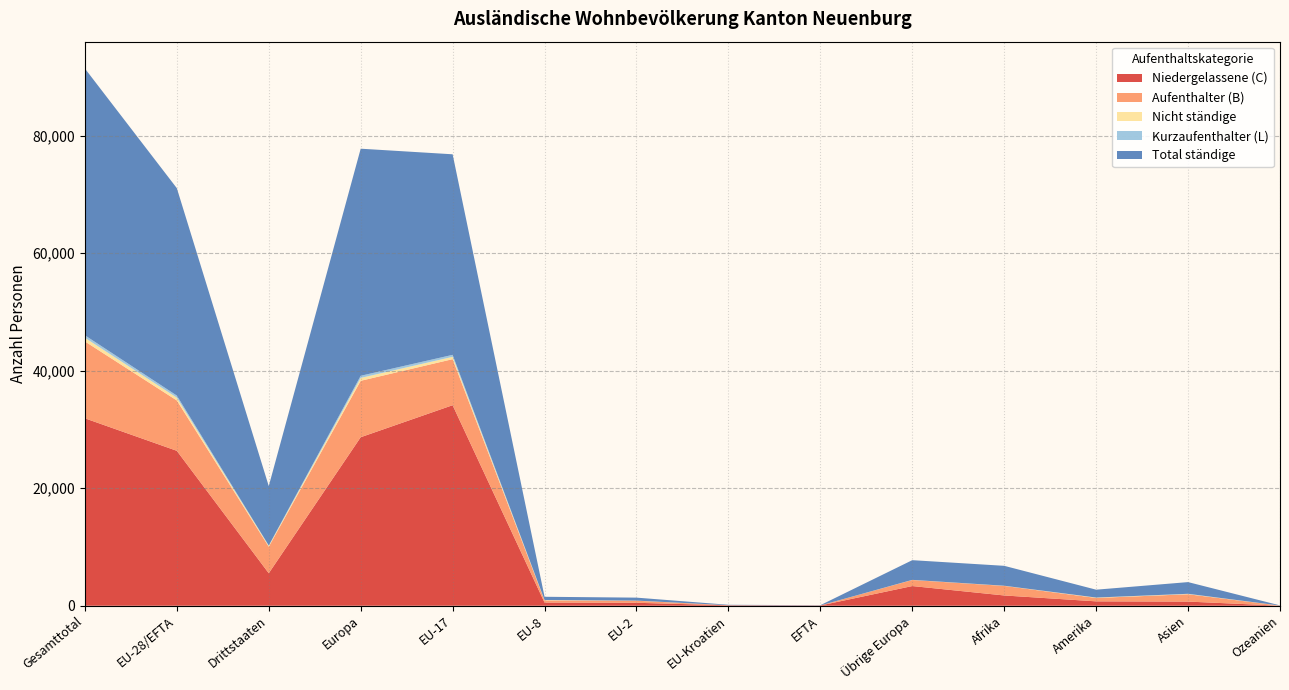

Reading right to left, what are all the values shown in this chart?

Niedergelassene (C): Ozeanien=10	Asien=708	Amerika=746	Afrika=1750	Übrige Europa=3351	EFTA=42	EU-Kroatien=75	EU-2=504	EU-8=545	EU-17=34131	Europa=28682	Drittstaaten=5532	EU-28/EFTA=26368	Gesamttotal=31900
Aufenthalter (B): Ozeanien=14	Asien=1248	Amerika=581	Afrika=1626	Übrige Europa=1031	EFTA=8	EU-Kroatien=13	EU-2=349	EU-8=365	EU-17=7837	Europa=9603	Drittstaaten=4513	EU-28/EFTA=8572	Gesamttotal=13085
Nicht ständige: Ozeanien=6	Asien=46	Amerika=61	Afrika=21	Übrige Europa=17	EFTA=1	EU-Kroatien=0	EU-2=21	EU-8=56	EU-17=397	Europa=492	Drittstaaten=151	EU-28/EFTA=475	Gesamttotal=626
Kurzaufenthalter (L): Ozeanien=2	Asien=33	Amerika=9	Afrika=11	Übrige Europa=6	EFTA=0	EU-Kroatien=0	EU-2=2	EU-8=16	EU-17=339	Europa=363	Drittstaaten=61	EU-28/EFTA=357	Gesamttotal=418
Total ständige: Ozeanien=26	Asien=1989	Amerika=1336	Afrika=3387	Übrige Europa=3351	EFTA=42	EU-Kroatien=75	EU-2=504	EU-8=545	EU-17=34131	Europa=38648	Drittstaaten=10106	EU-28/EFTA=35297	Gesamttotal=45403